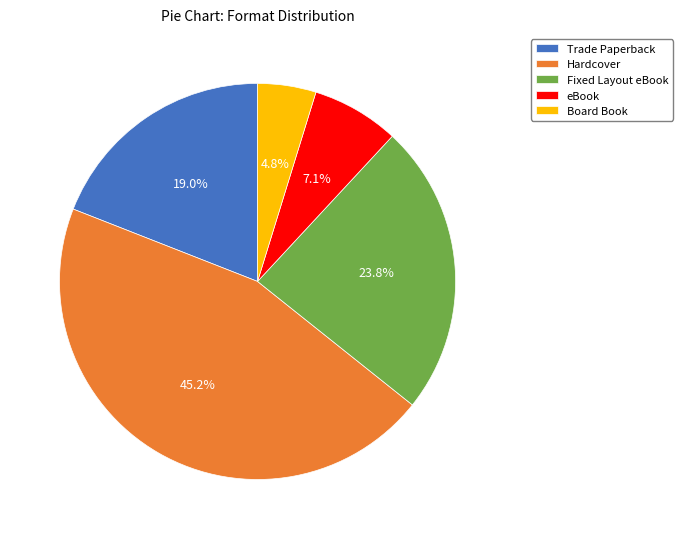

Combined, do eBook and Board Book account for over 50%?

No